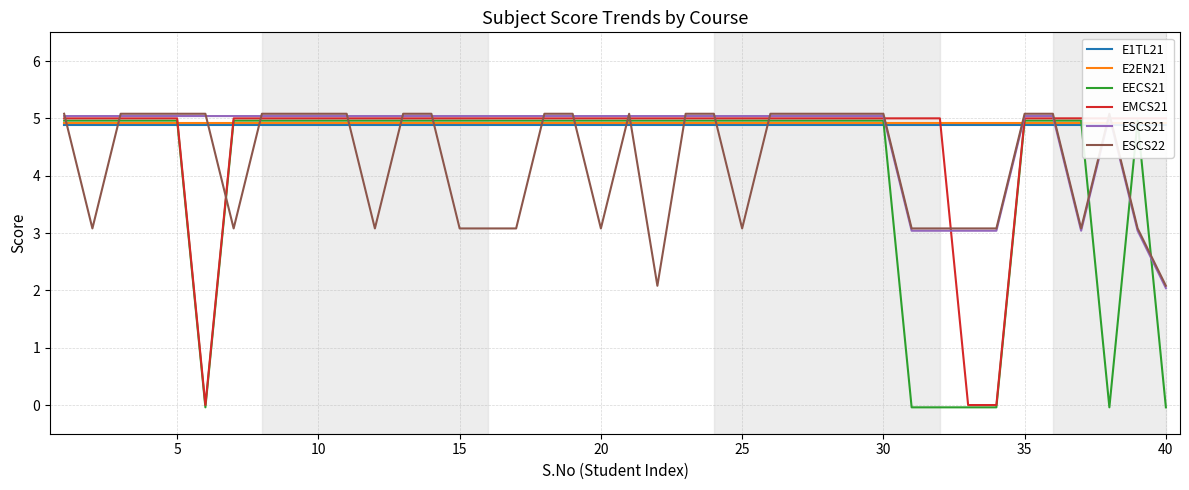

Which series has the widest spread of values?

EECS21